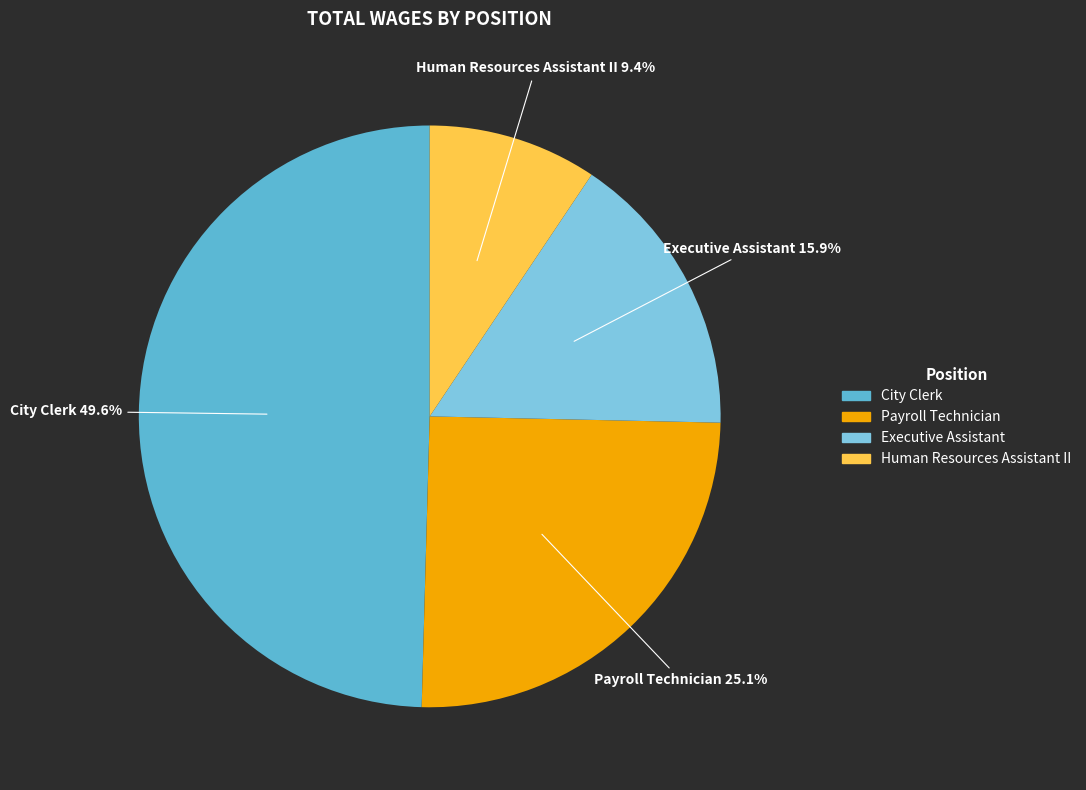

Is it true that City Clerk is 37% of the pie?

False